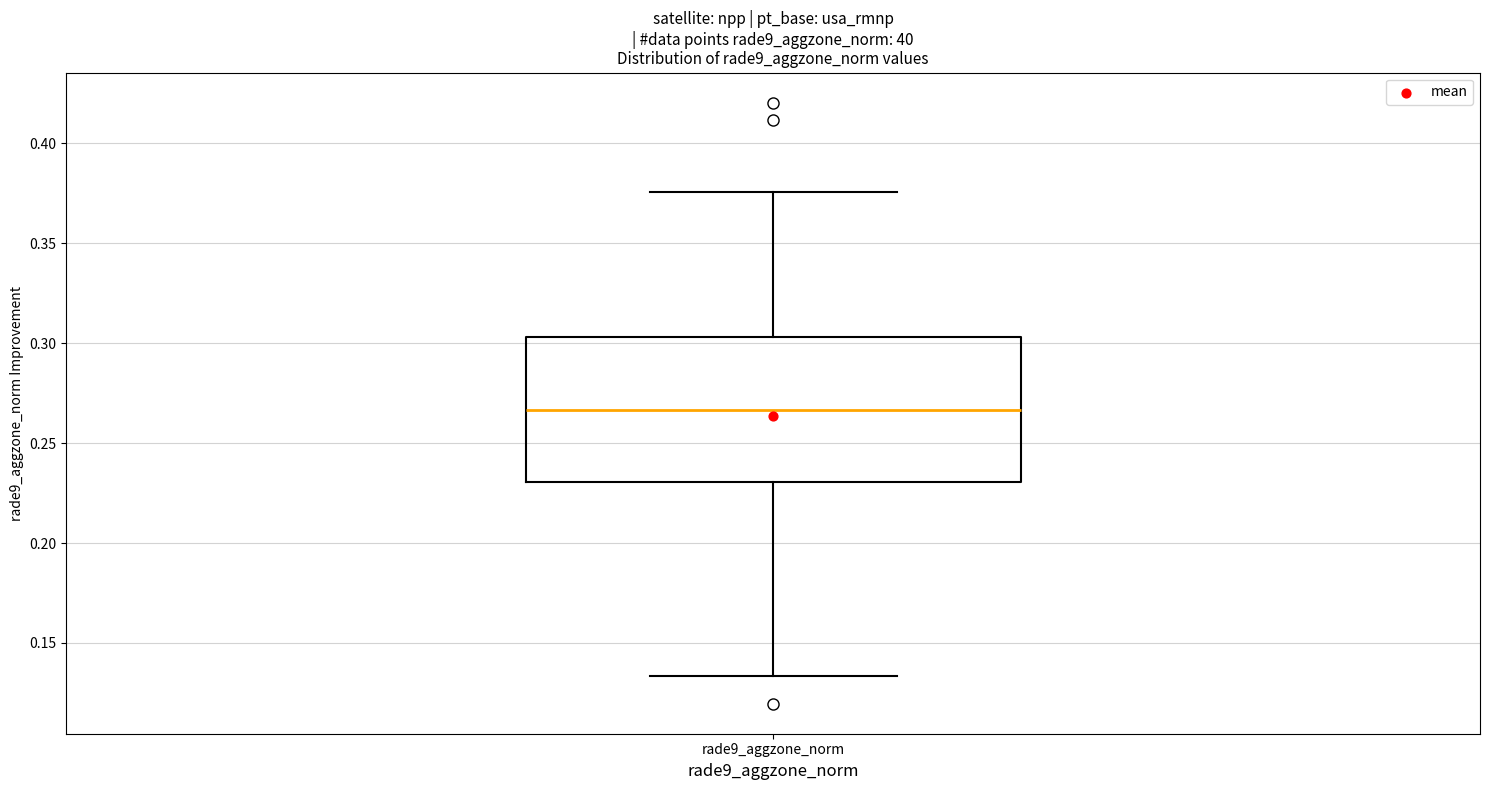

Transcribe this box plot: give where the median line is, the range the box spans, and where the two whiskers end, as read against the y-axis. The values are not printed on the chart, so give them approximately, as read against the axis.

median 0.265, box 0.230 to 0.305, whiskers 0.135 to 0.375